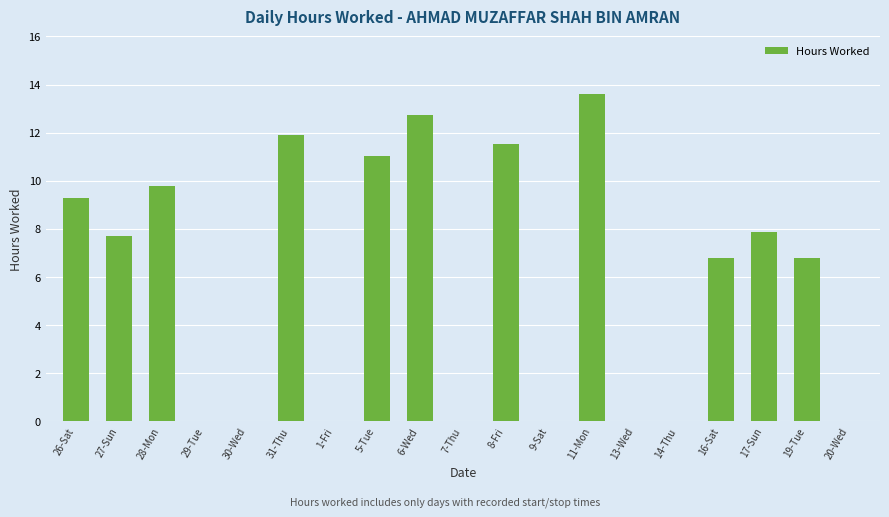

How many categories are shown in the chart?

19